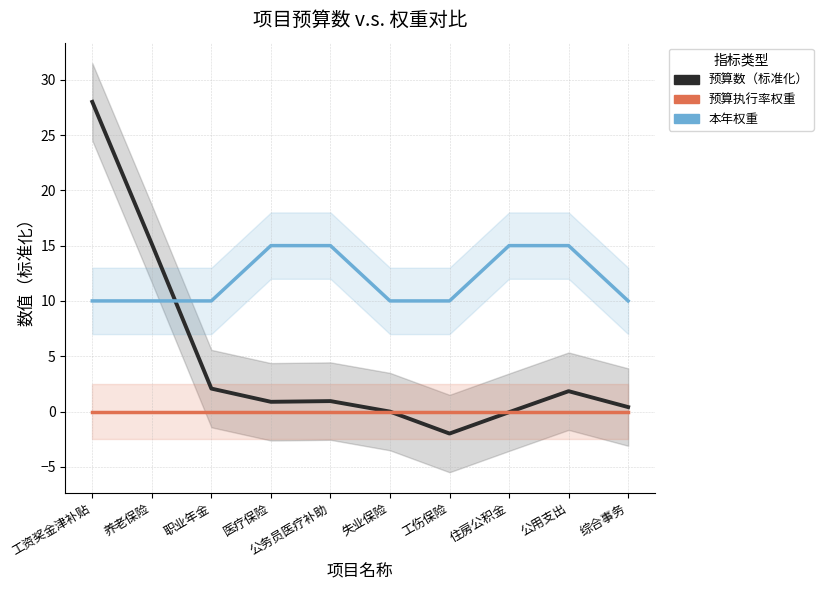

Rank the series by their average value, from highest to lowest.

本年权重, 预算数（标准化）, 预算执行率权重